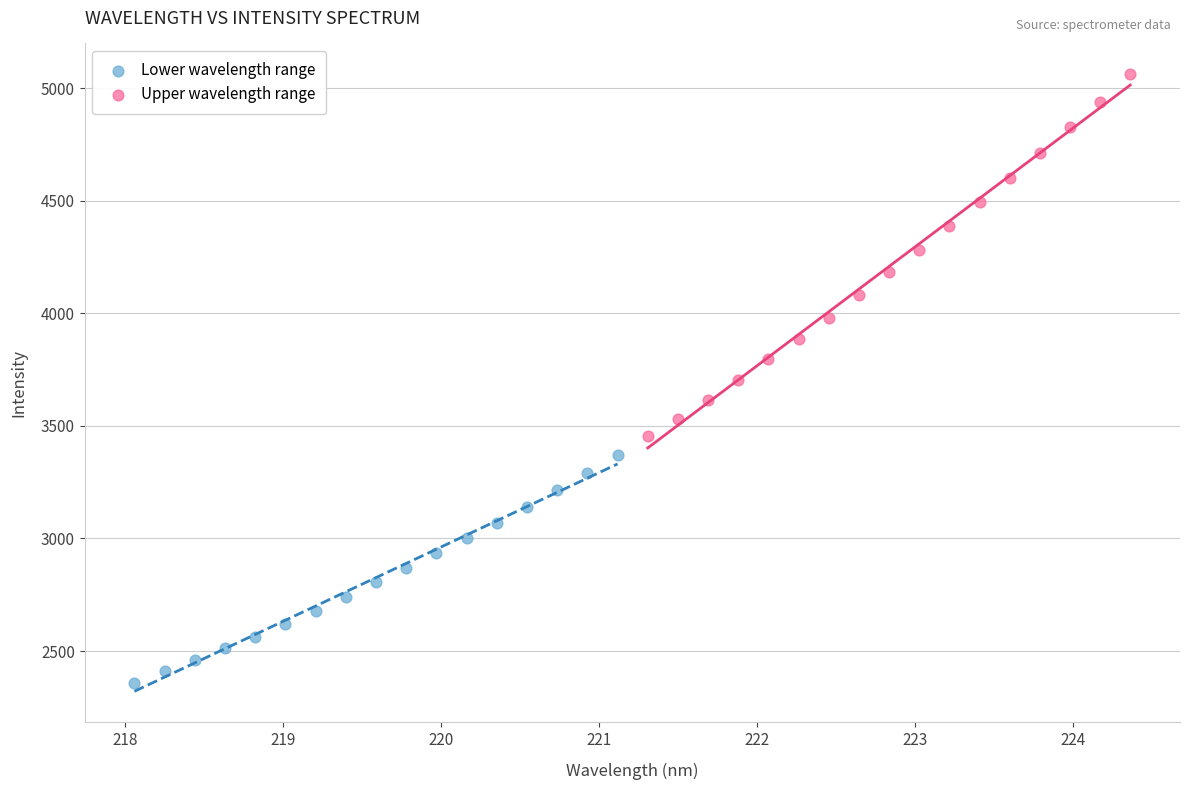

Which series has the widest spread of Y values?

Upper wavelength range